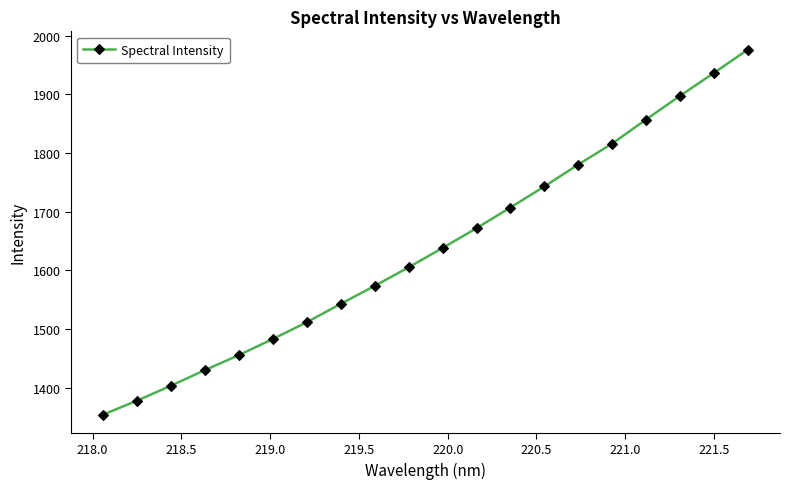

Count the number of data series in this chart.

1